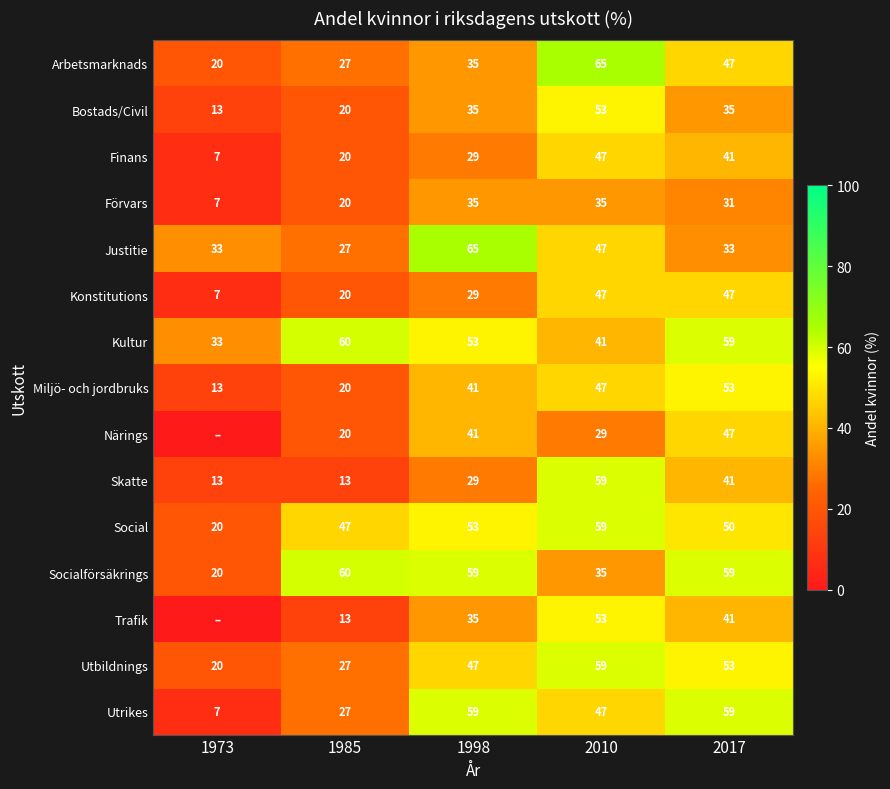

Where is Utbildnings nearest to the value 39?

1998